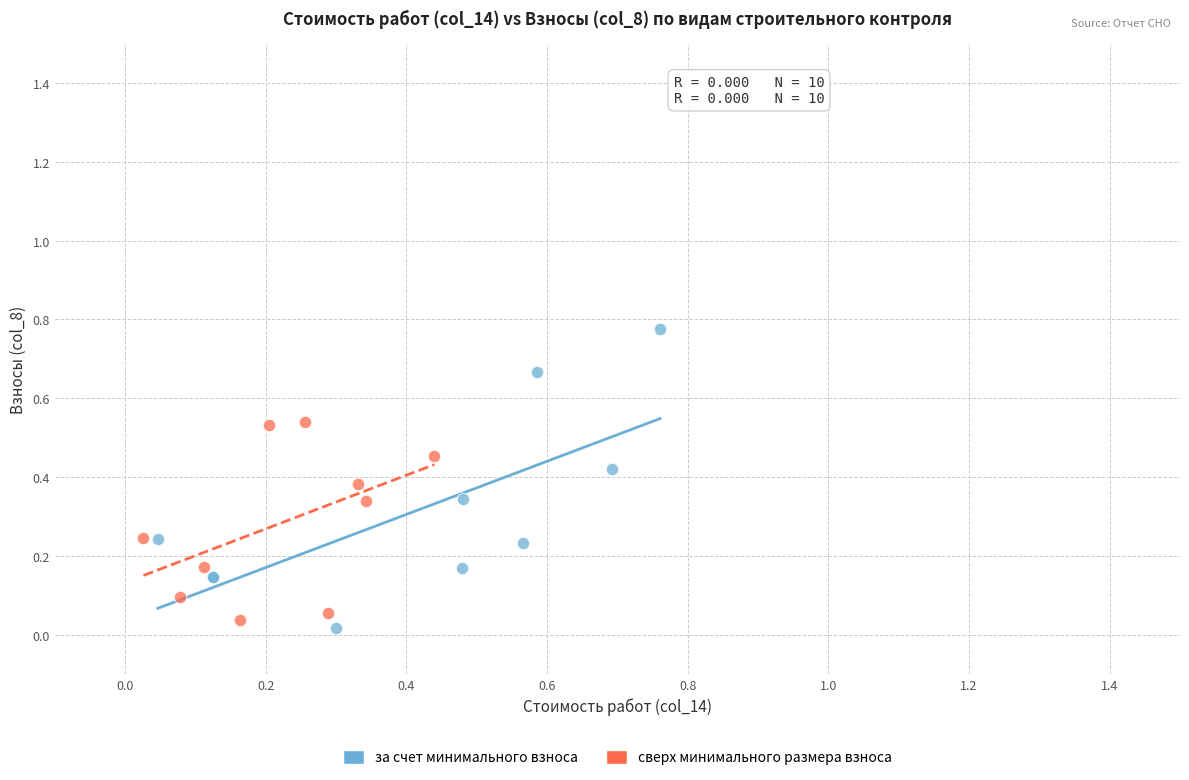

Which series reaches the maximum Y coordinate?

за счет минимального взноса